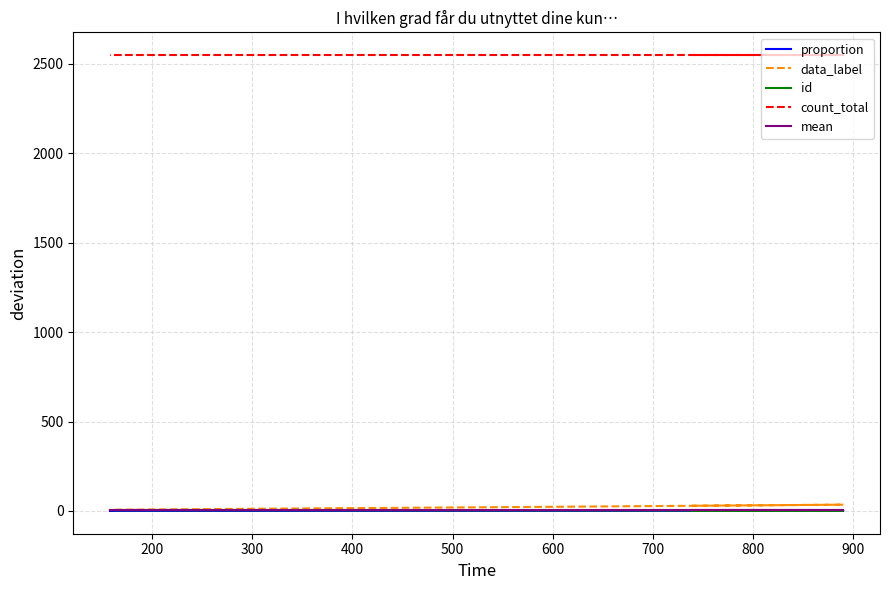

What is the approximate value of count_total at 400?

2549.0